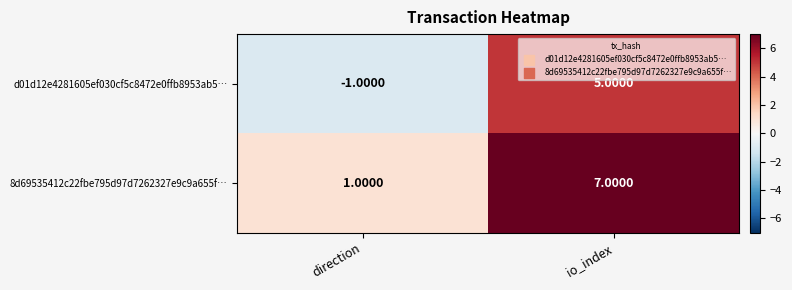

Where is 8d69535412c22fbe795d97d7262327e9c9a655f… nearest to the value 4?

direction